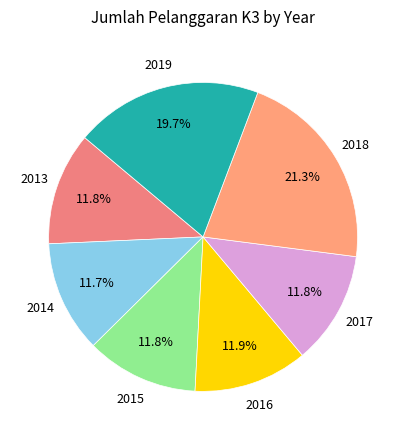

Does any single category account for the majority?

No